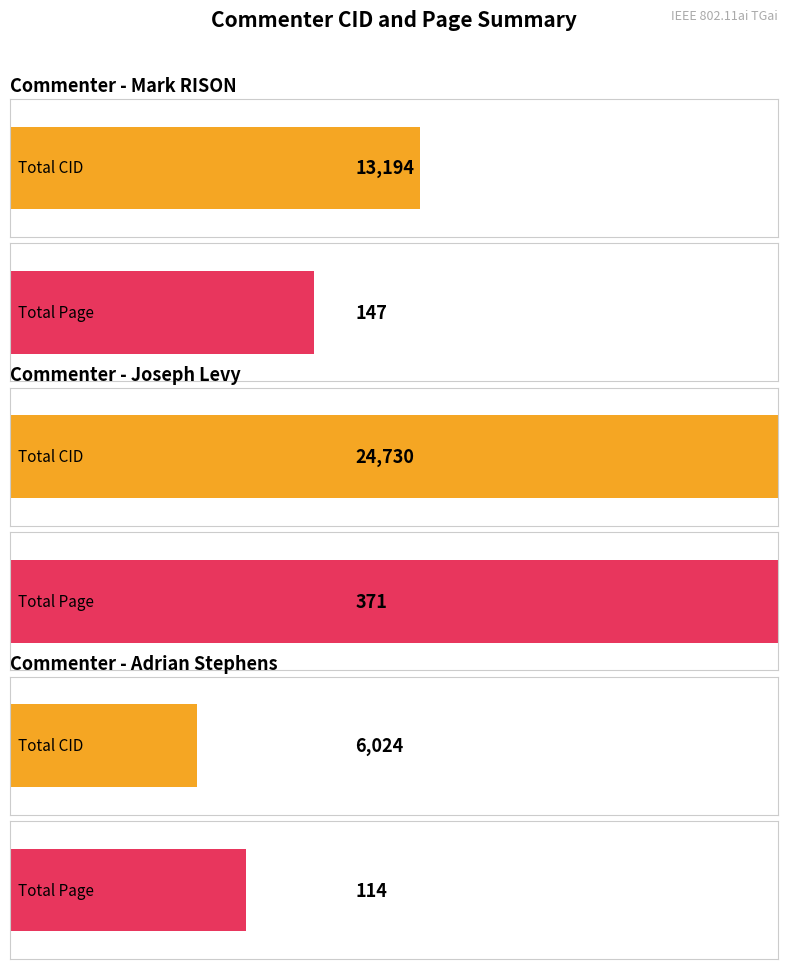

Is it true that CID equals 9626 at Joseph Levy?

False